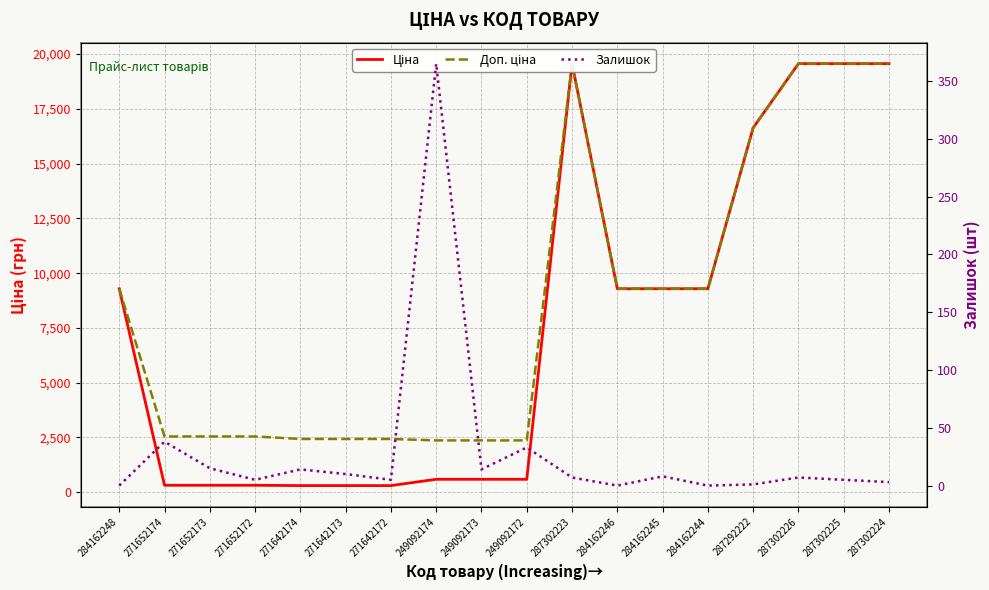

Is it true that Доп. ціна equals 19564.9 at 287302225?

True